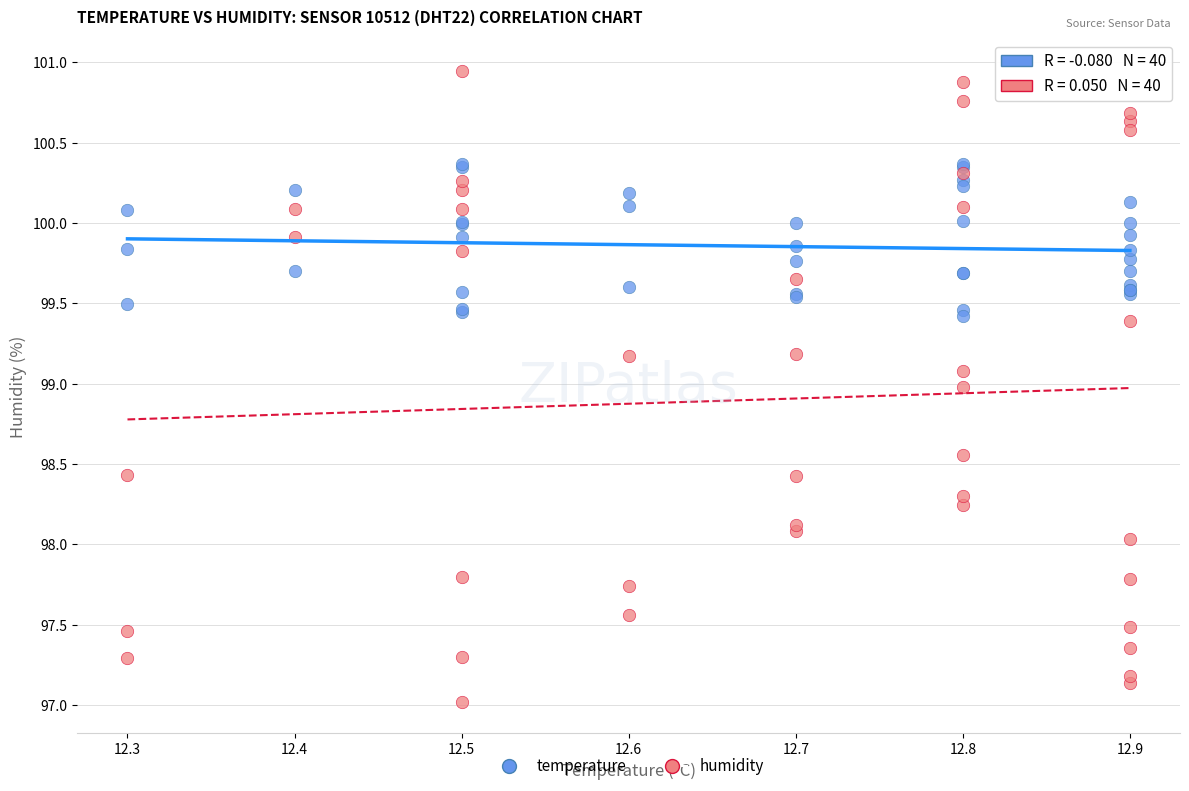

Which series contains the lowest Y value?

humidity